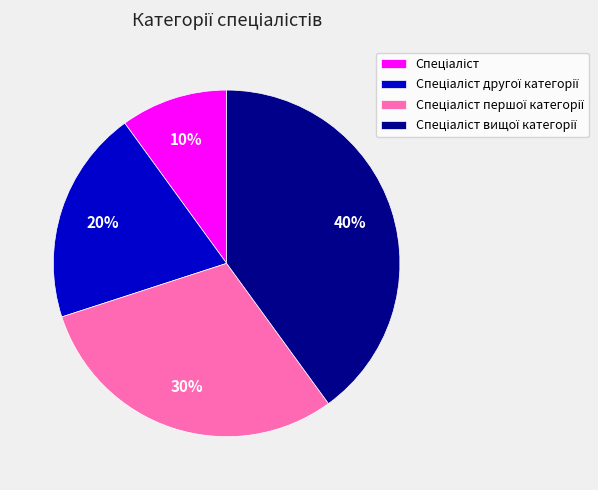

To the nearest percent, what is the average slice percentage?

25%